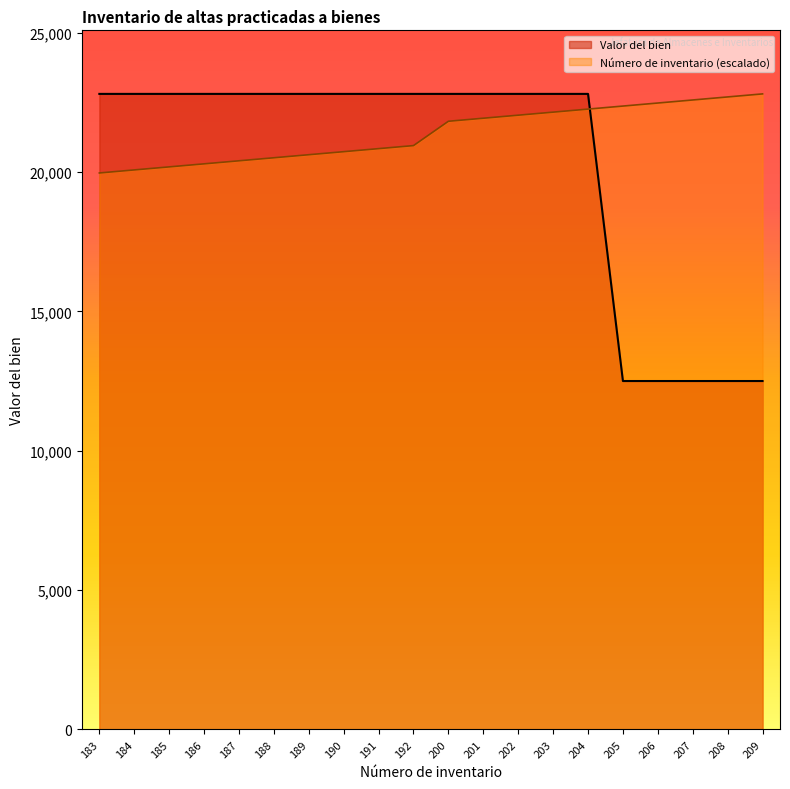

What is the difference between the highest and lowest values at 202?

763.6